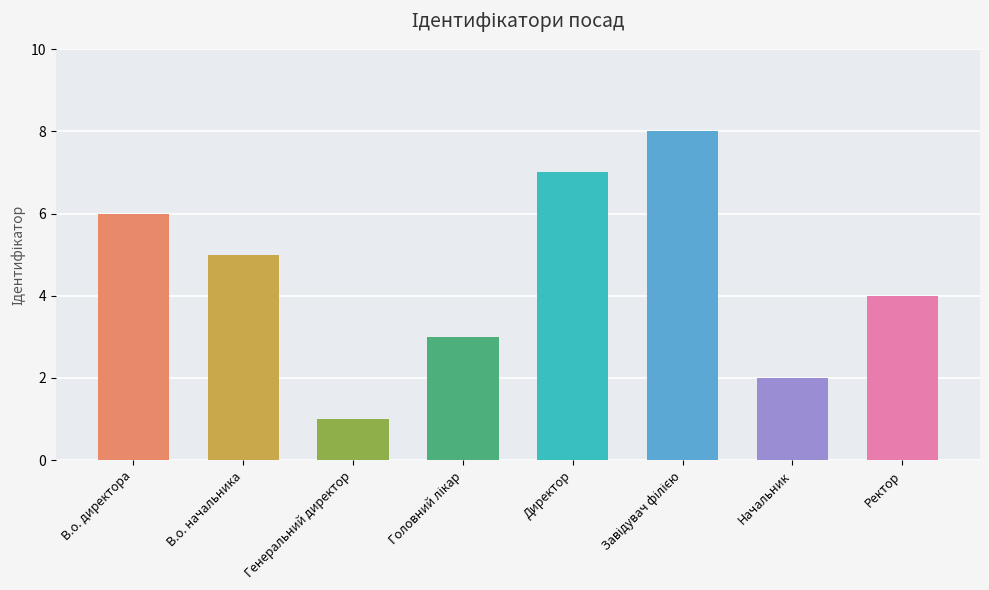

What is the label of the 7th bar from the left?

Начальник